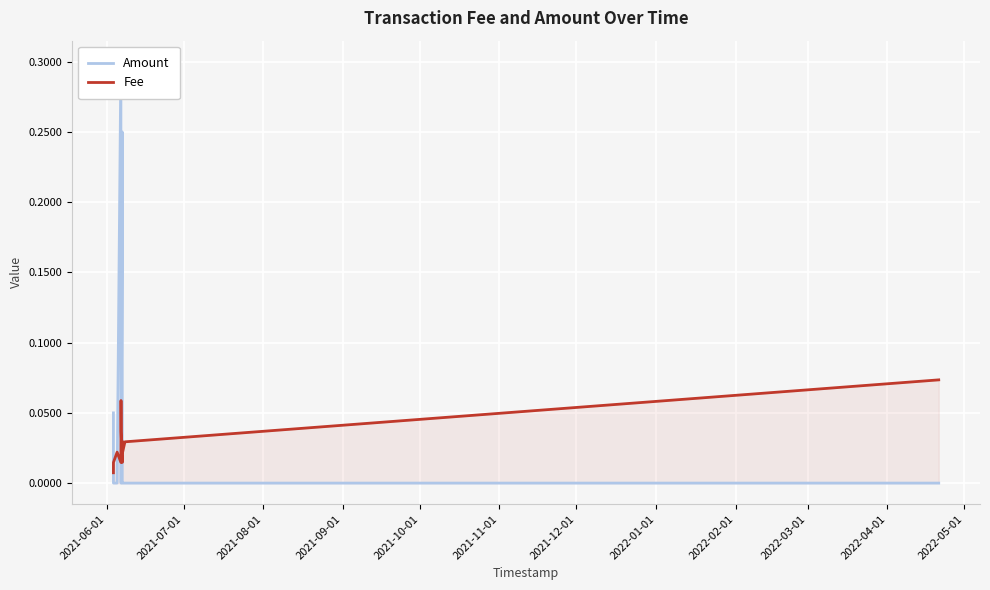

Rank the series by their maximum value, from lowest to highest.

Fee, Amount